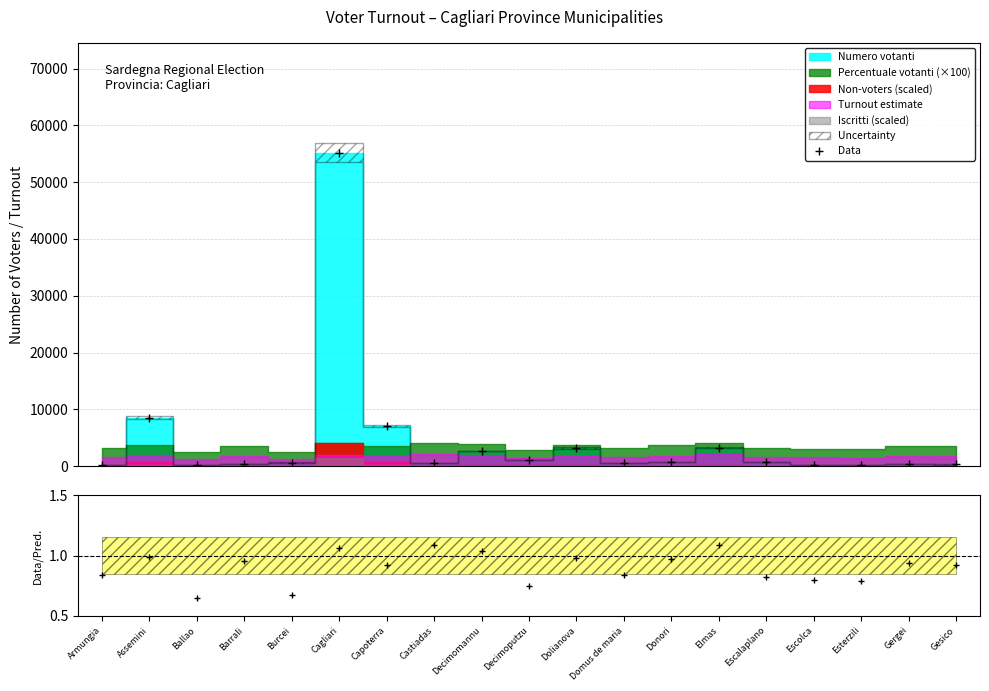

True or false: the data has more than 2 interior local peaks.

True